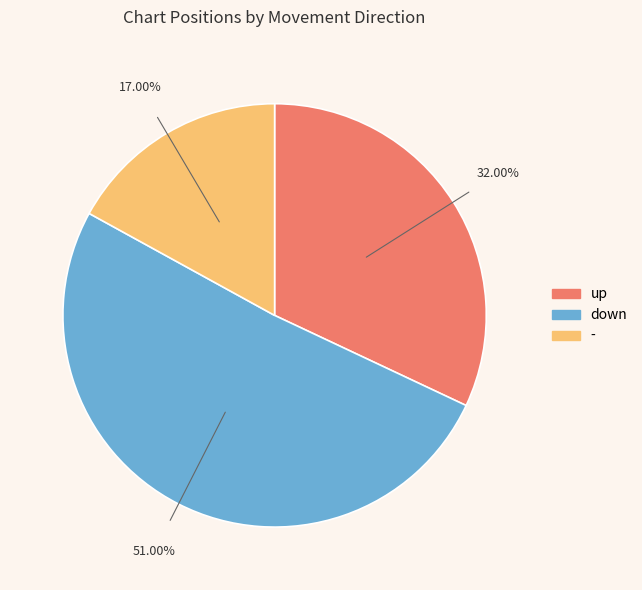

Between - and down, which is larger?

down